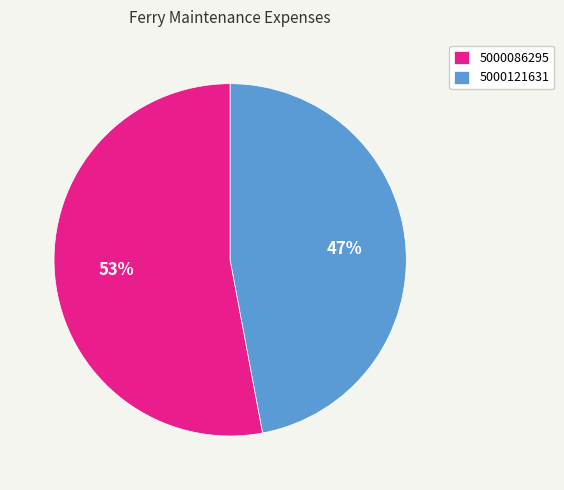

The 5000121631 slice represents 62% of the pie. True or false?

False